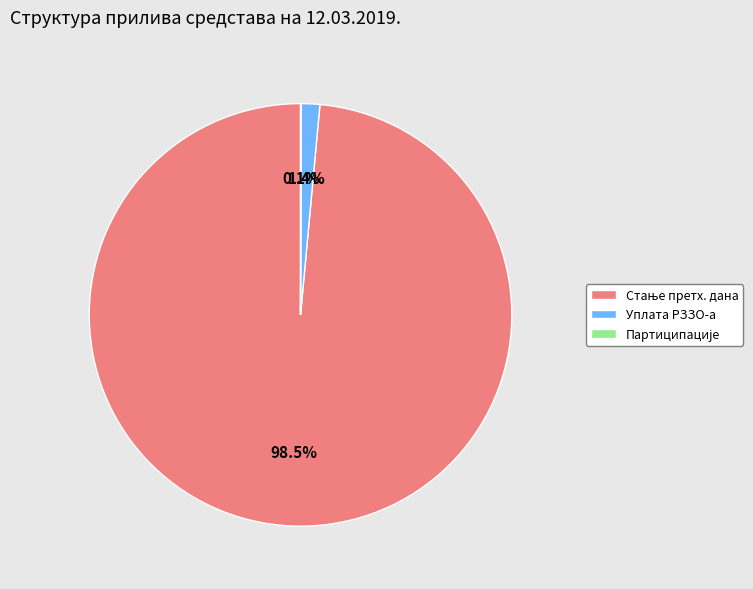

What percentage is NOT represented by Уплата РЗЗО-а?

98.6%